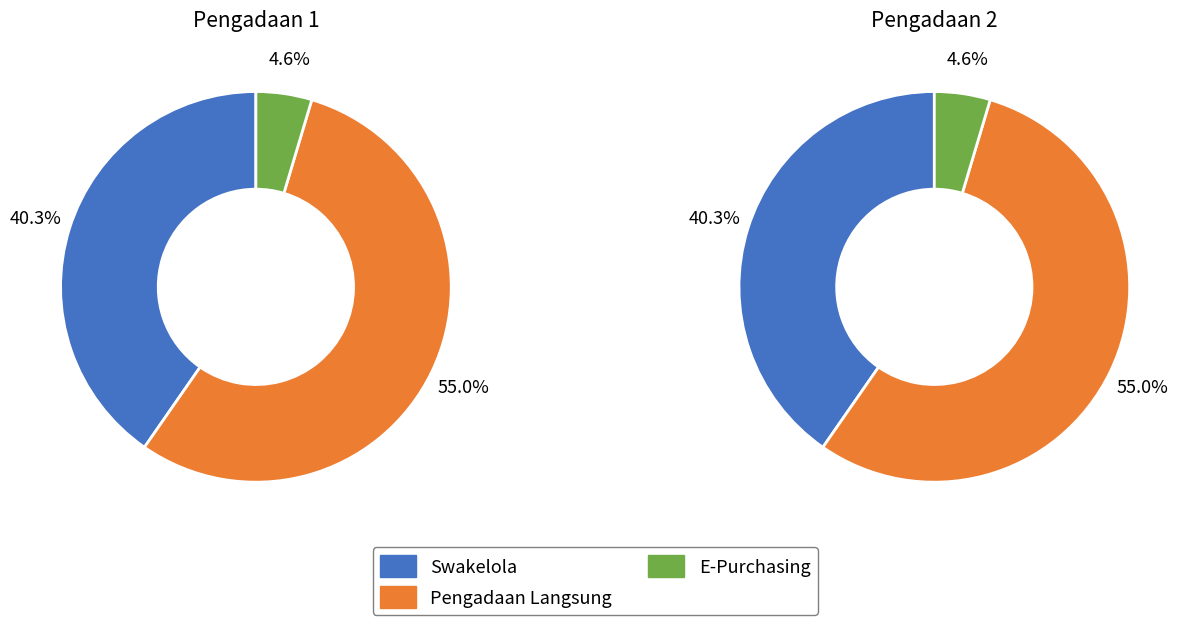

Do Pengadaan Langsung and Swakelola together represent more than half of the pie?

Yes